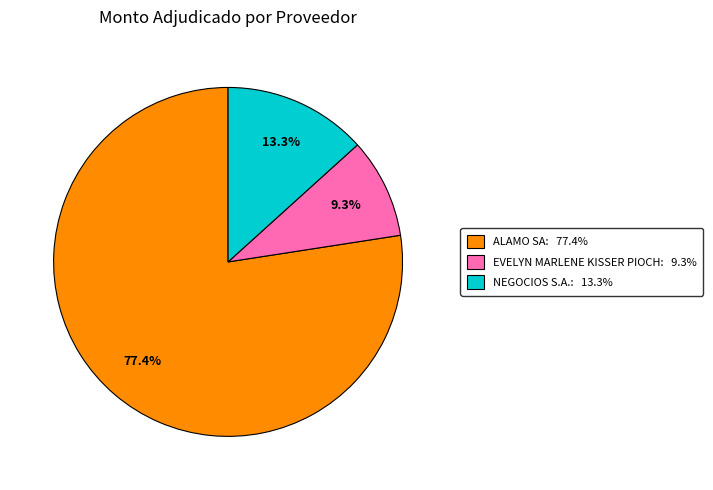

Which category has the smallest portion of the pie?

EVELYN MARLENE KISSER PIOCH